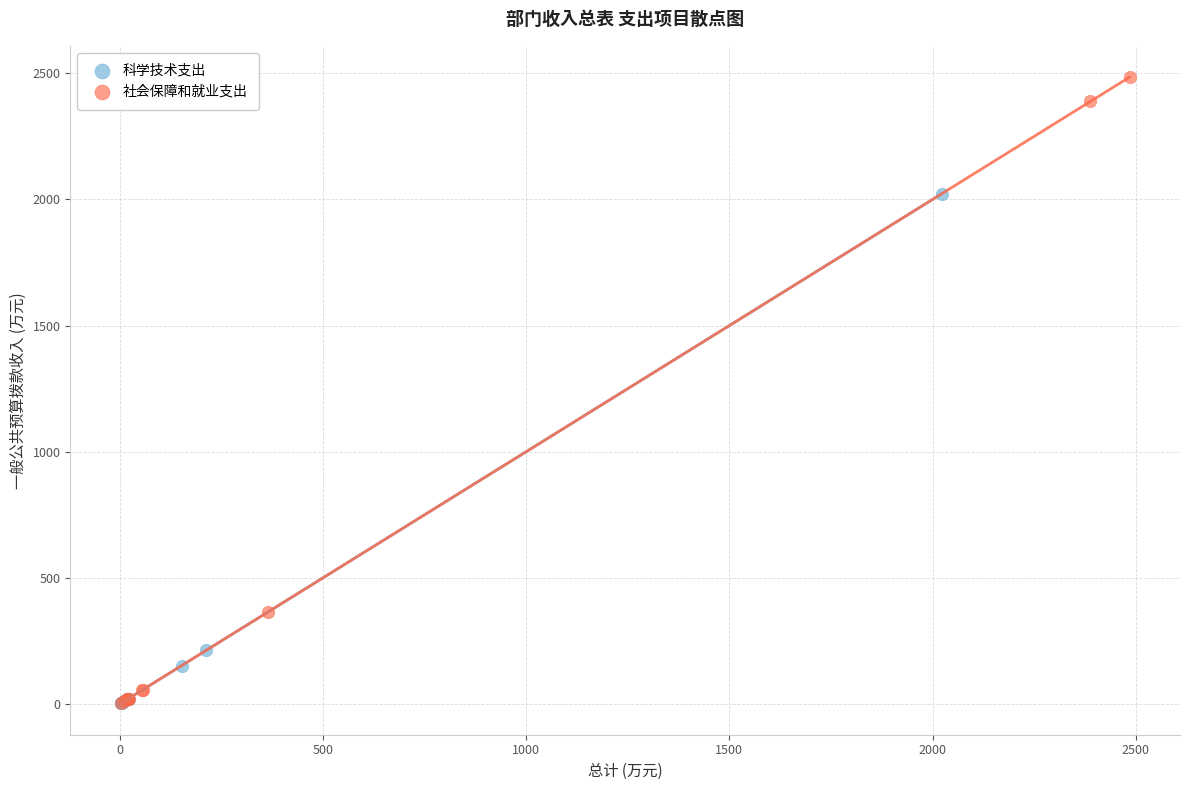

Which series has the widest spread of Y values?

社会保障和就业支出